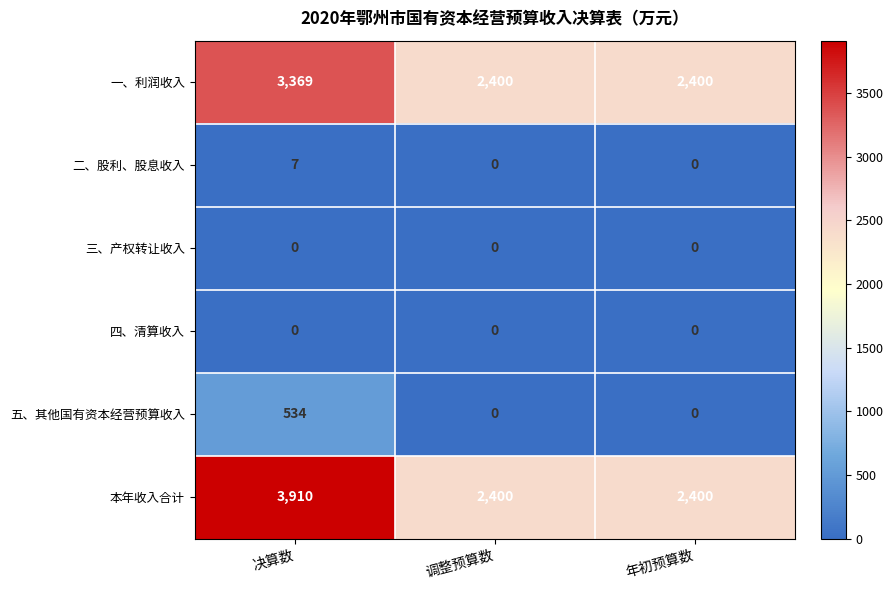

Reading right to left, what are all the values shown in this chart?

一、利润收入: 2400	2400	3369
二、股利、股息收入: 0	0	7
三、产权转让收入: 0	0	0
四、清算收入: 0	0	0
五、其他国有资本经营预算收入: 0	0	534
本年收入合计: 2400	2400	3910